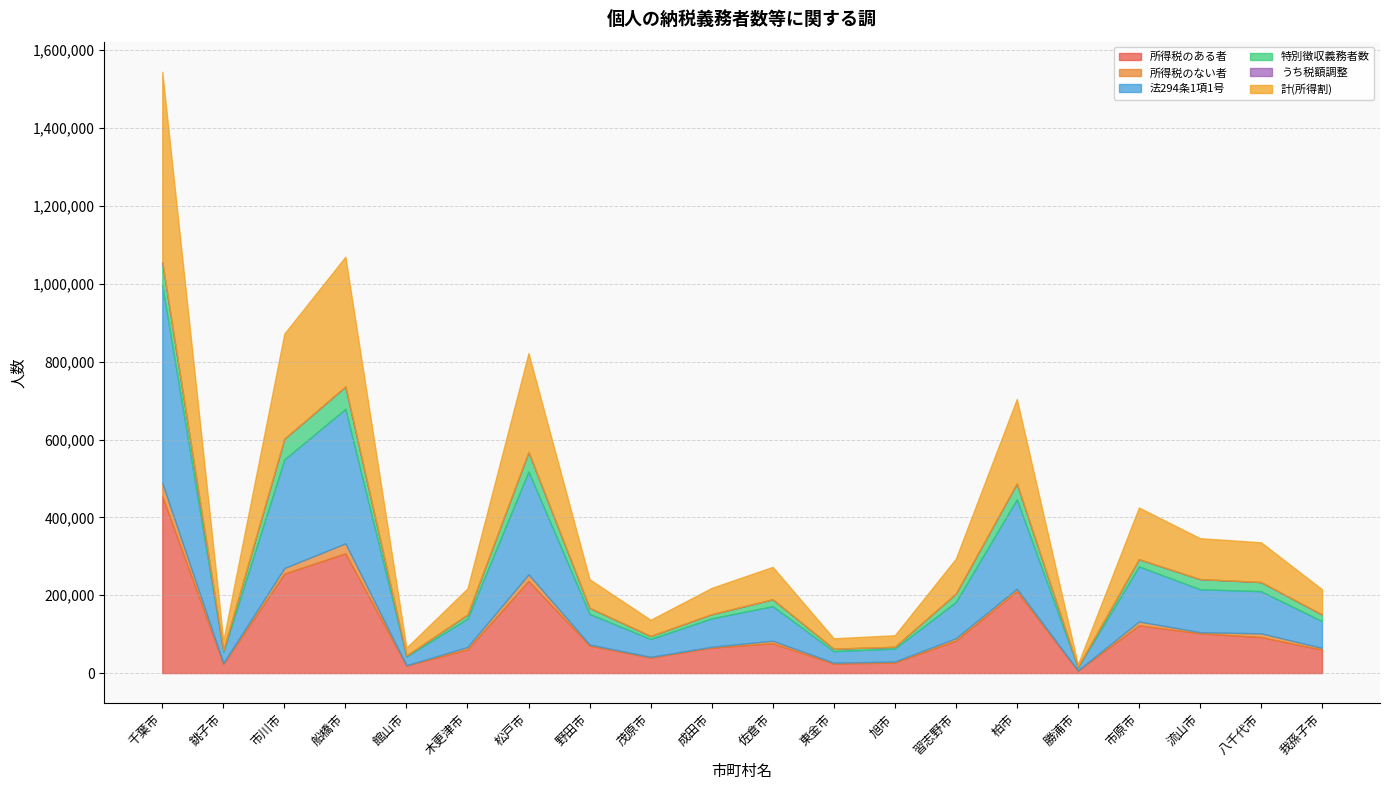

What is the difference between the second highest and minimum values in the 計(所得割) series?

326486